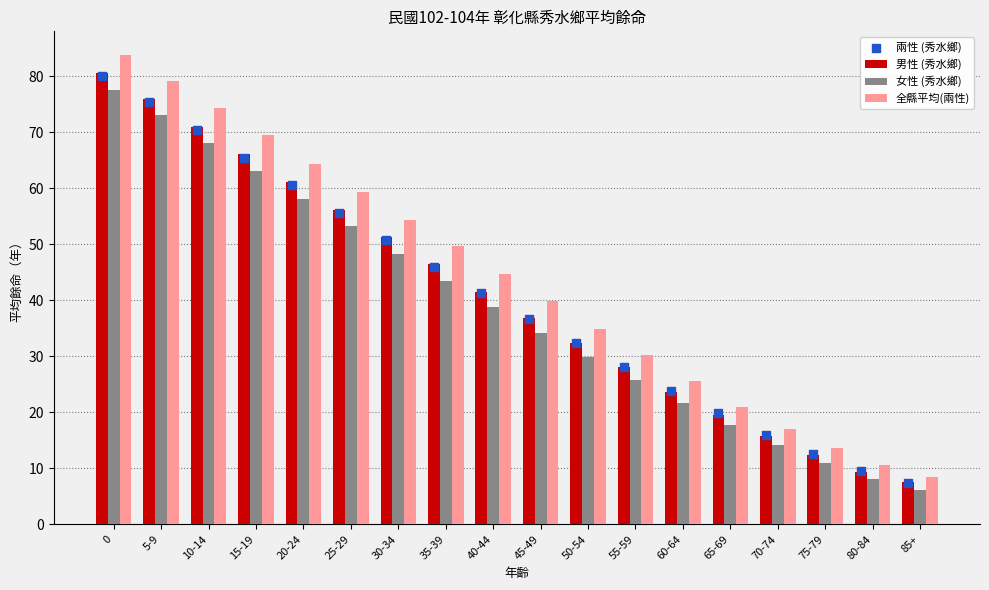

Which series has the largest total across all categories?

女性